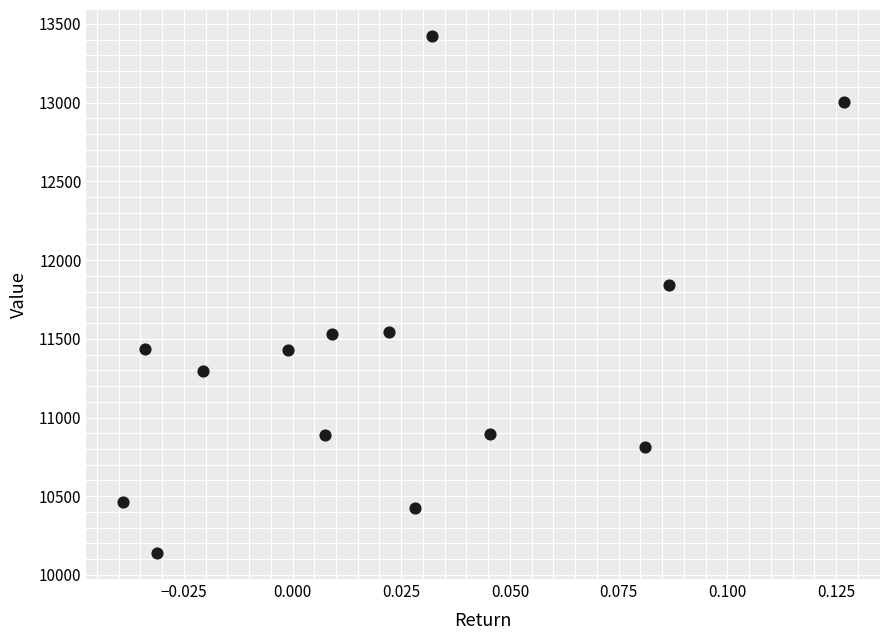

What is the range of Y values (max minus min)?

3286.2